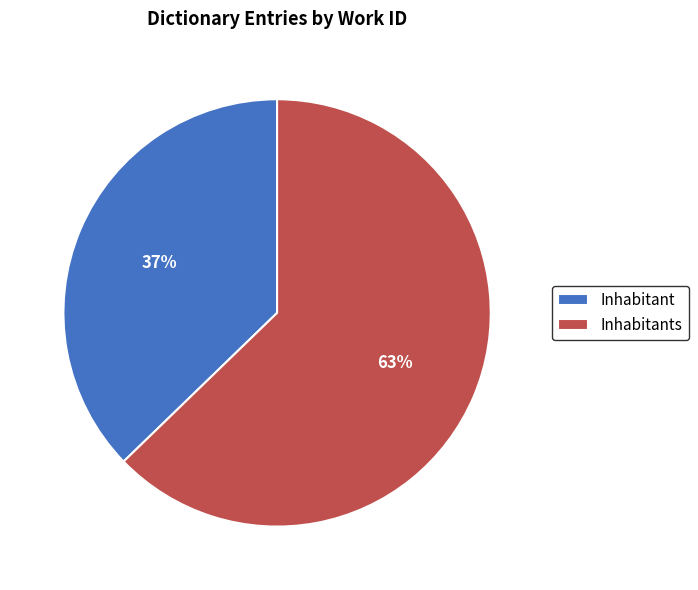

Approximately how many times larger is the value at Inhabitant compared to Inhabitants?

0.6